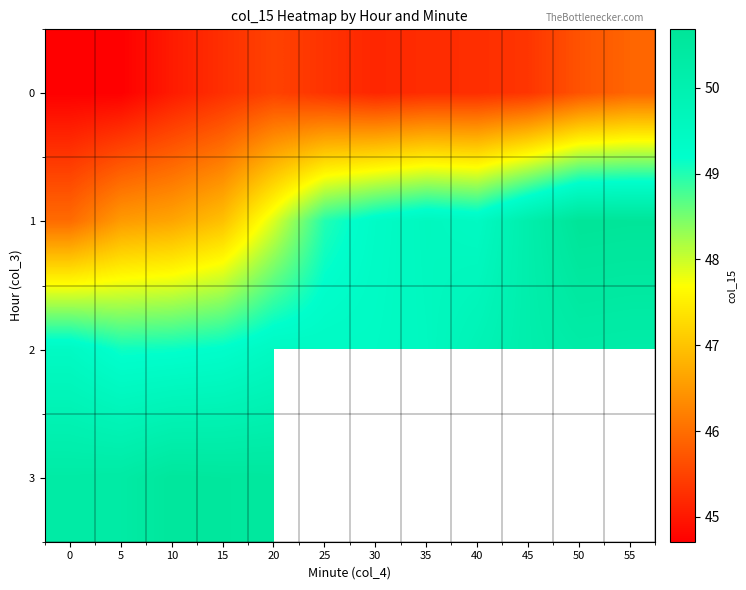

What is the total value across all series at 20?

193.4